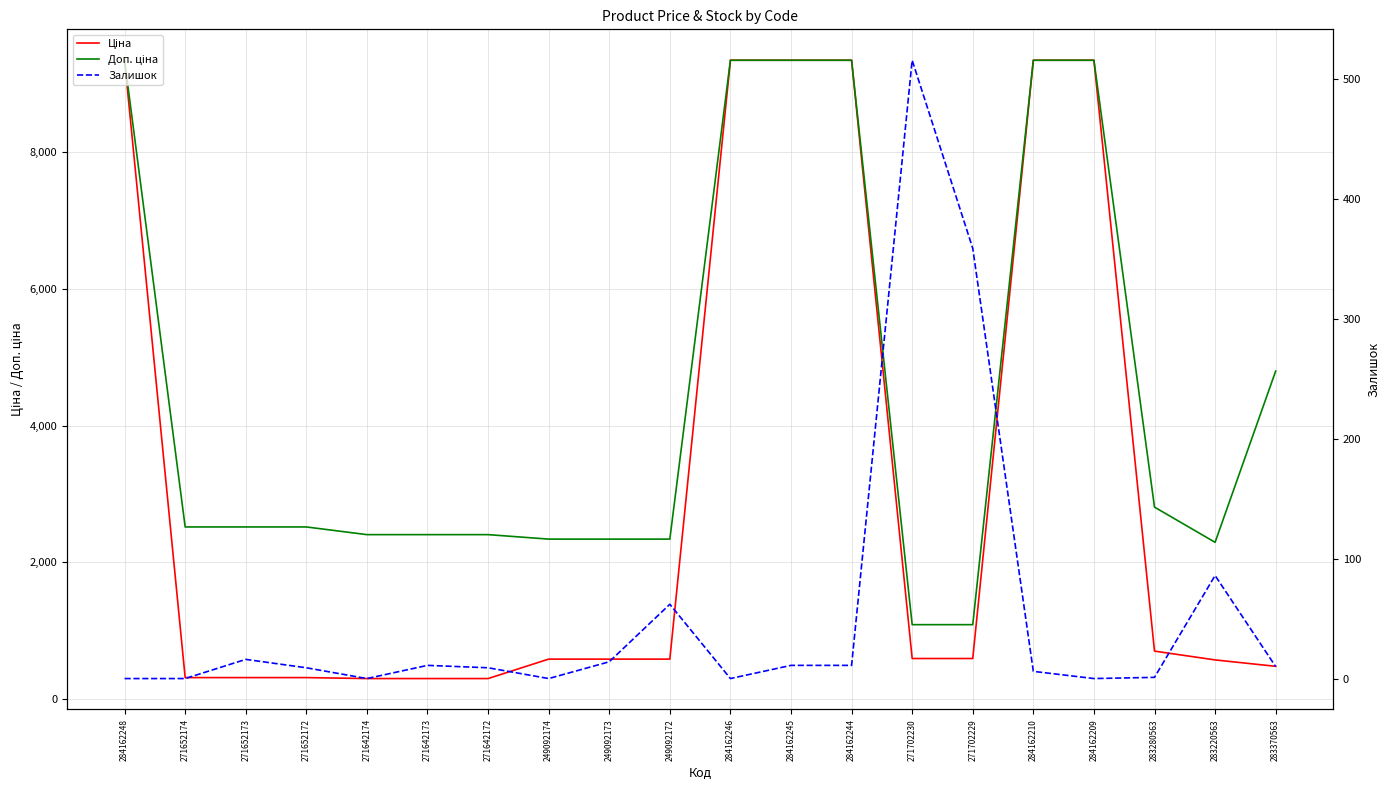

Reading left to right, what are all the values shown in this chart?

Ціна: 9342.0	314.7	314.7	314.7	300.6	300.6	300.6	584.9	584.9	584.9	9342.0	9342.0	9342.0	593.8	593.8	9342.0	9342.0	701.9	573.2	479.6
Доп. ціна: 9342.0	2517.5	2517.5	2517.5	2405.2	2405.2	2405.2	2339.7	2339.7	2339.7	9342.0	9342.0	9342.0	1088.8	1088.8	9342.0	9342.0	2807.6	2292.9	4796.4
Залишок: 0.0	0.0	16.0	9.0	0.0	11.0	9.0	0.0	14.0	62.0	0.0	11.0	11.0	516.0	359.0	6.0	0.0	1.0	86.0	10.0